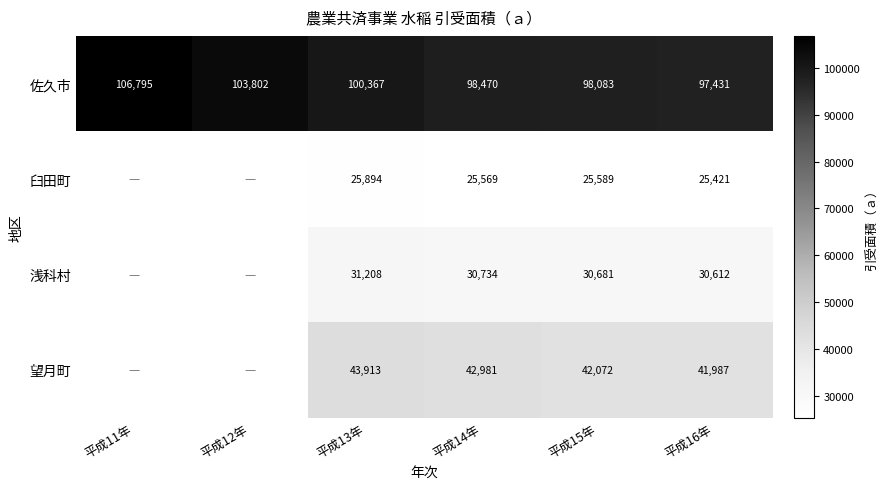

True or false: 浅科村 has a value of 10909.9 at 平成15年.

False